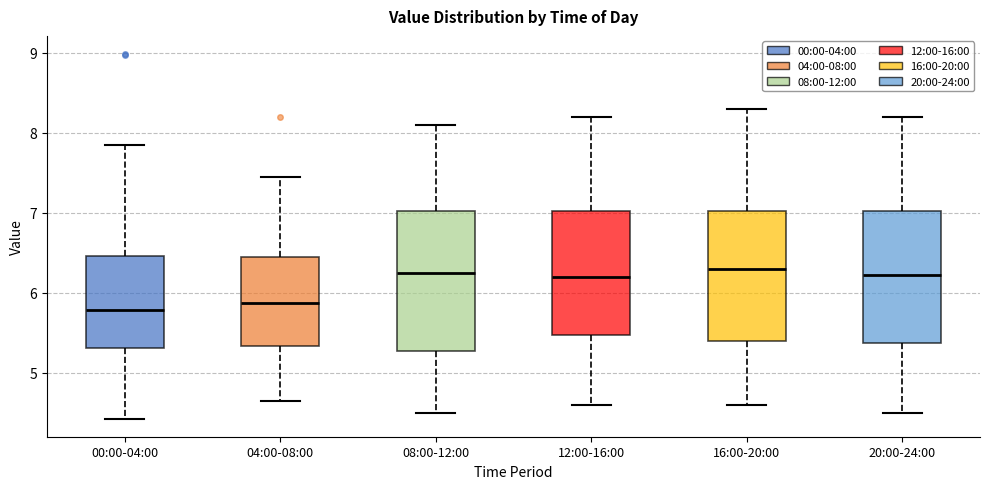

Where does the upper whisker of the box for 08:00-12:00 end on the y-axis? The values are not printed on the chart, so give them approximately, as read against the axis.

8.1